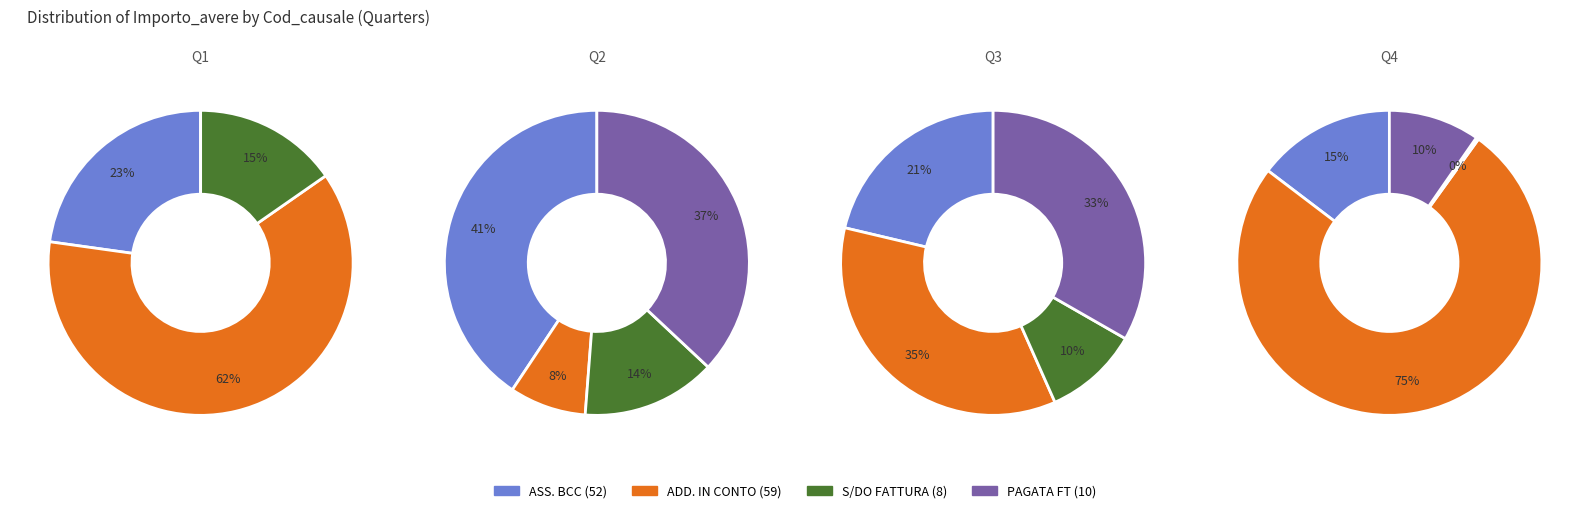

To the nearest percent, what percentage of the pie is 27?

27%